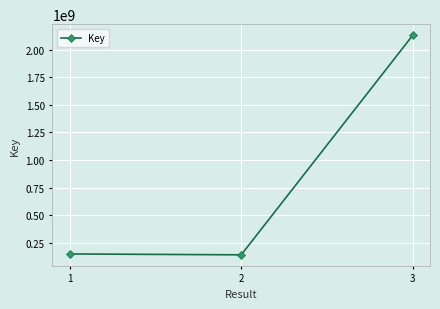

What is the change in value from 1 to 2?

-7863342